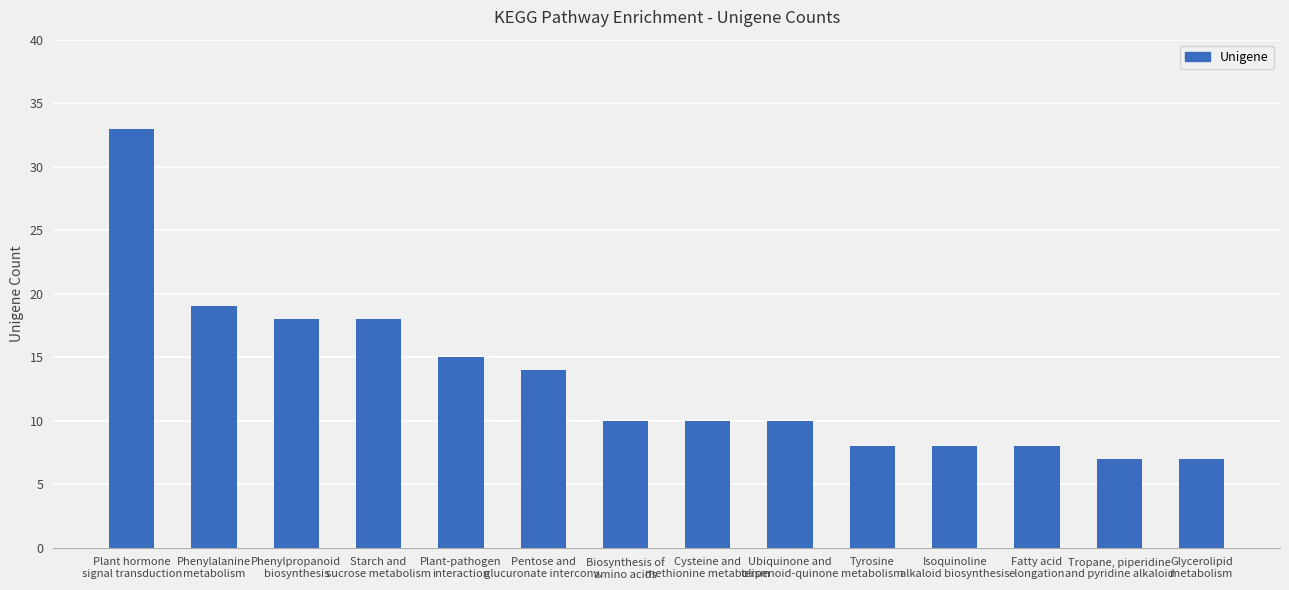

At which label is the value closest to 20?

Phenylalanine
metabolism